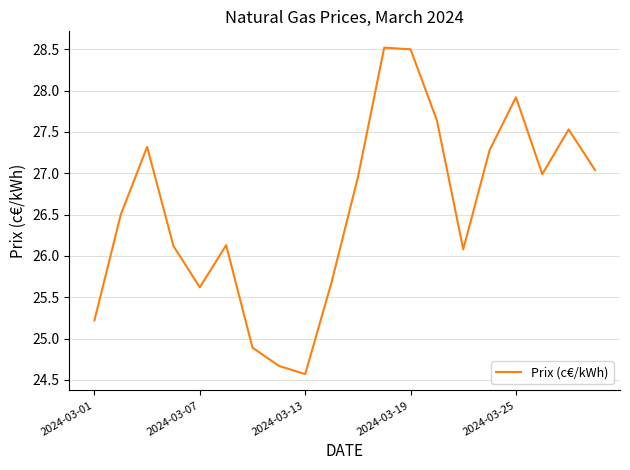

What is the greatest value displayed?

28.5